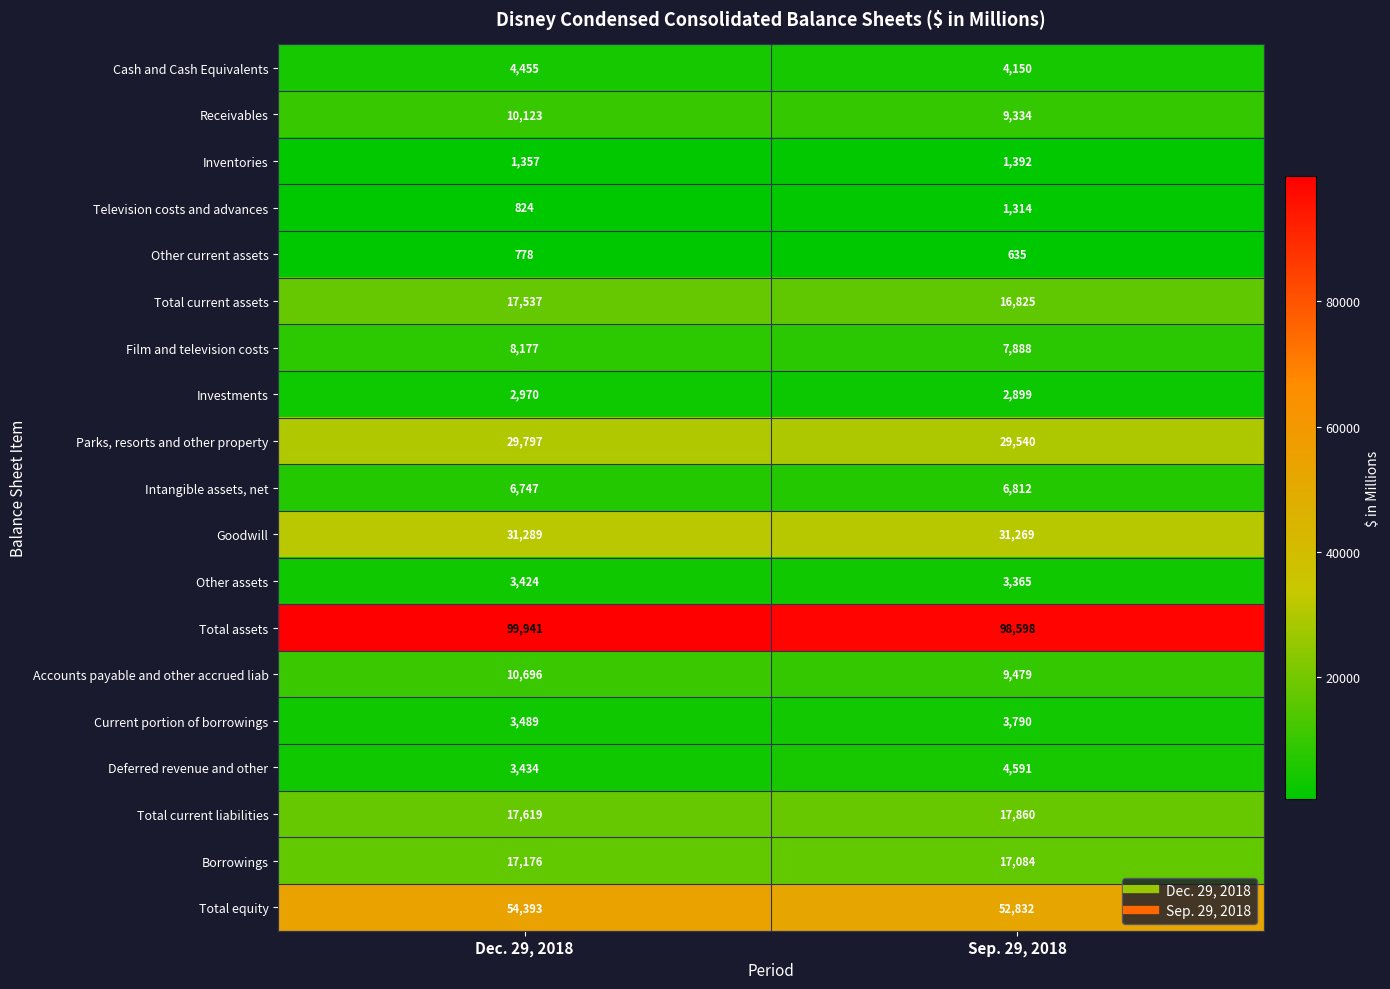

Read the Other assets value at Dec. 29, 2018.

3424